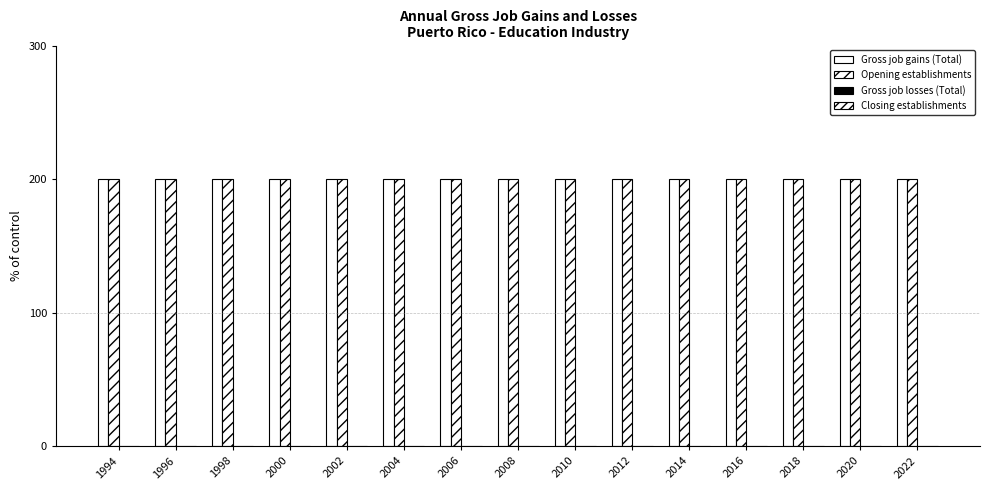

Rank the series at 2000 from lowest to highest value.

Gross job losses (Total), Closing establishments, Gross job gains (Total), Opening establishments